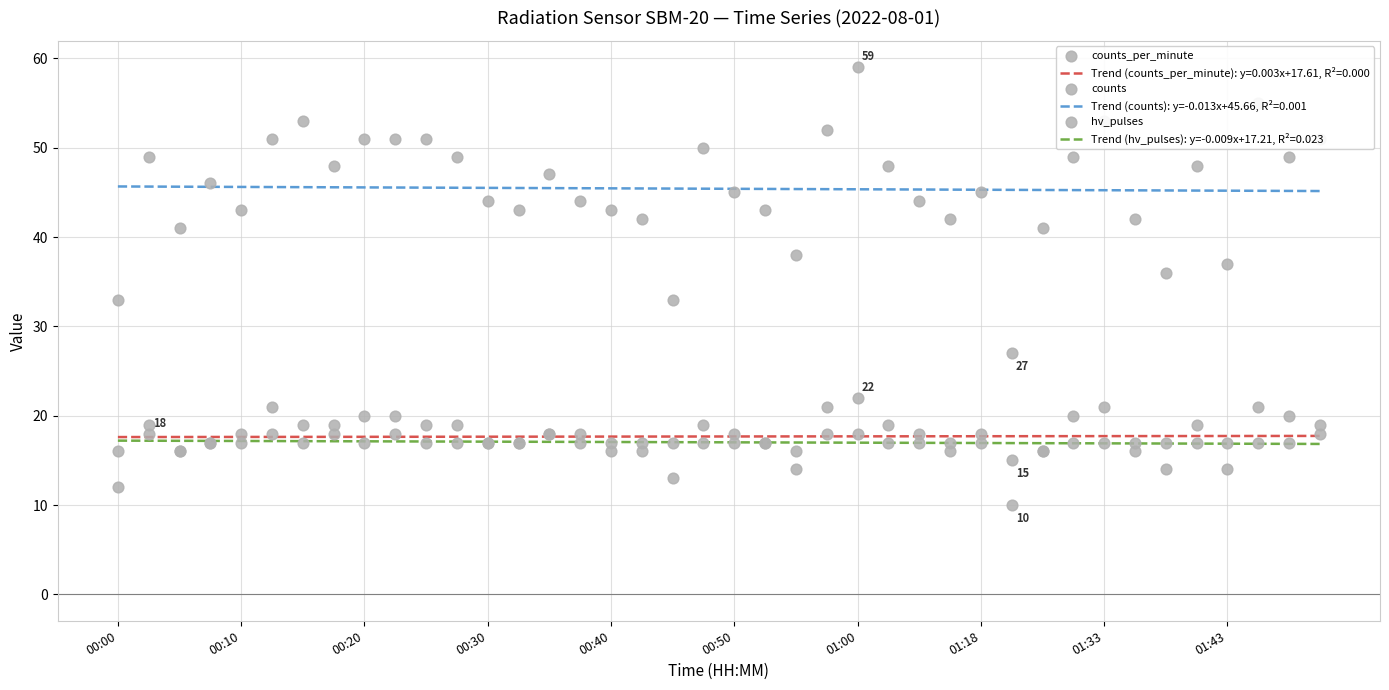

At how many categories does at least one series exceed 28?

39